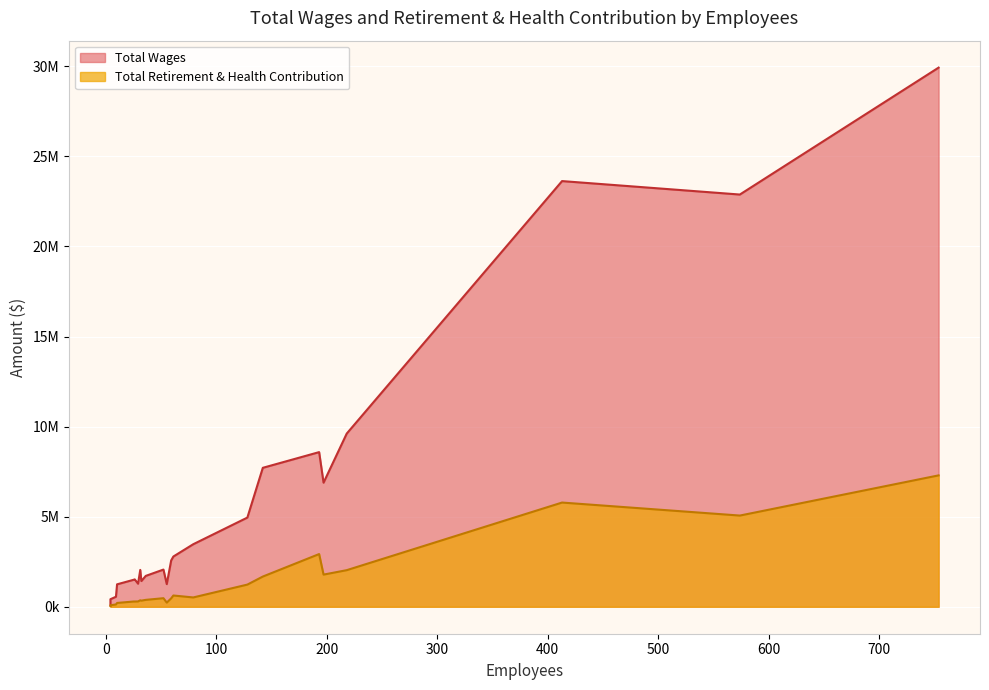

How many interior local valleys (lower than both neighbors) does the data have?

5